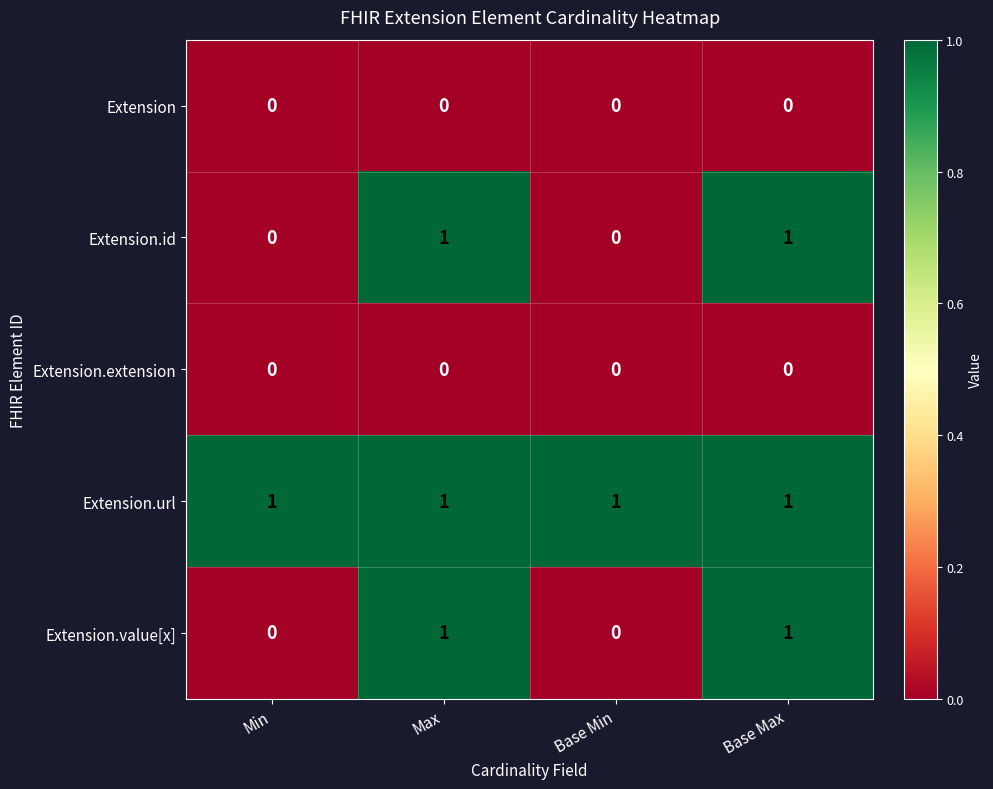

Which series has the largest total across all categories?

Extension.url